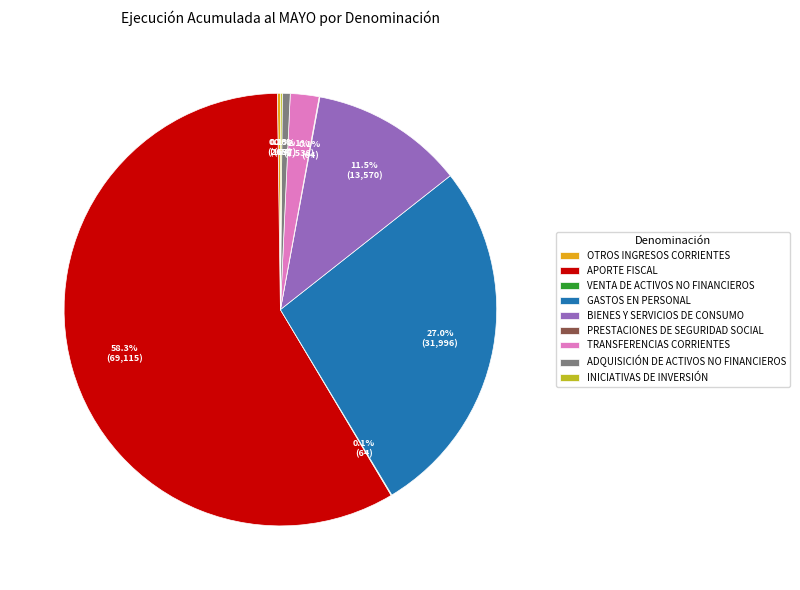

What is the majority slice?

APORTE FISCAL